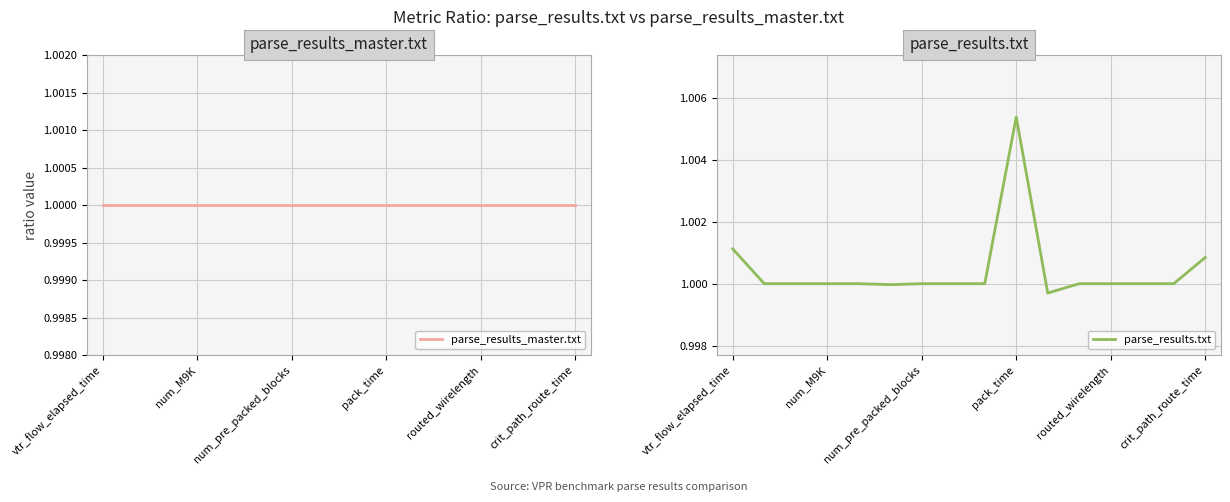

The value of parse_results_master.txt at vtr_flow_elapsed_time is 1.0. True or false?

True